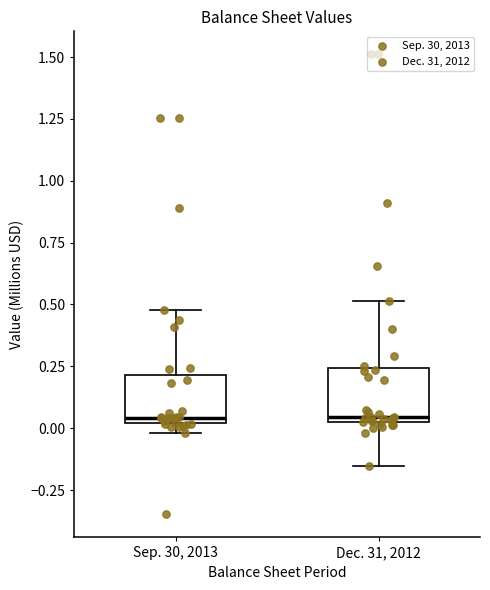

Reading left to right, transcribe this box plot: for each box, give where its median line is, the range the box spans, and where its two whiskers end, as read against the y-axis. The values are not printed on the chart, so give them approximately, as read against the axis.

Sep. 30, 2013: median 0.05, box 0.00 to 0.20, whiskers 0.00 (just below the box's lower edge) to 0.50
Dec. 31, 2012: median 0.05 (just above the box's lower edge), box 0.05 to 0.25, whiskers -0.15 to 0.50